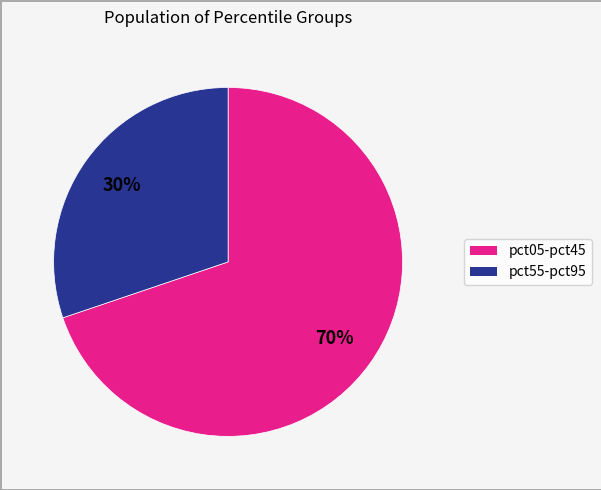

Does any single category account for the majority?

Yes